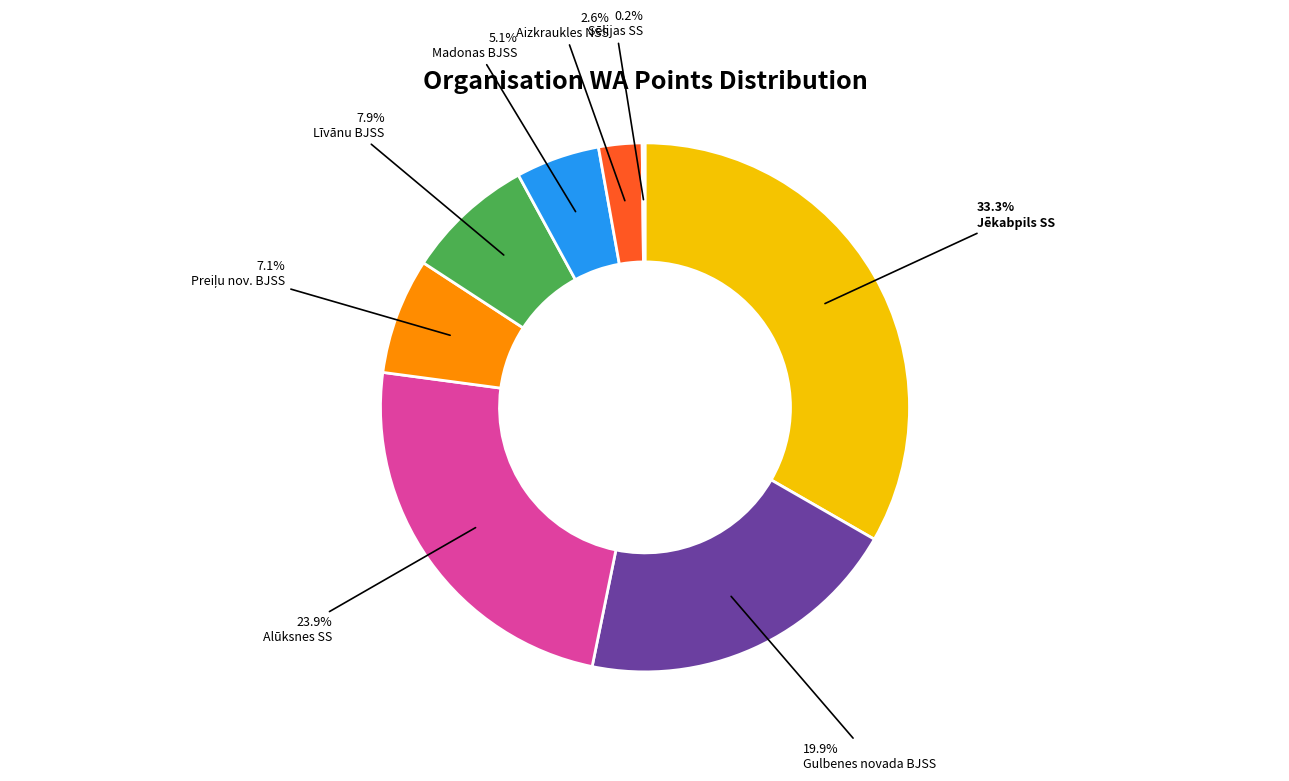

Is there a majority slice in this chart?

No